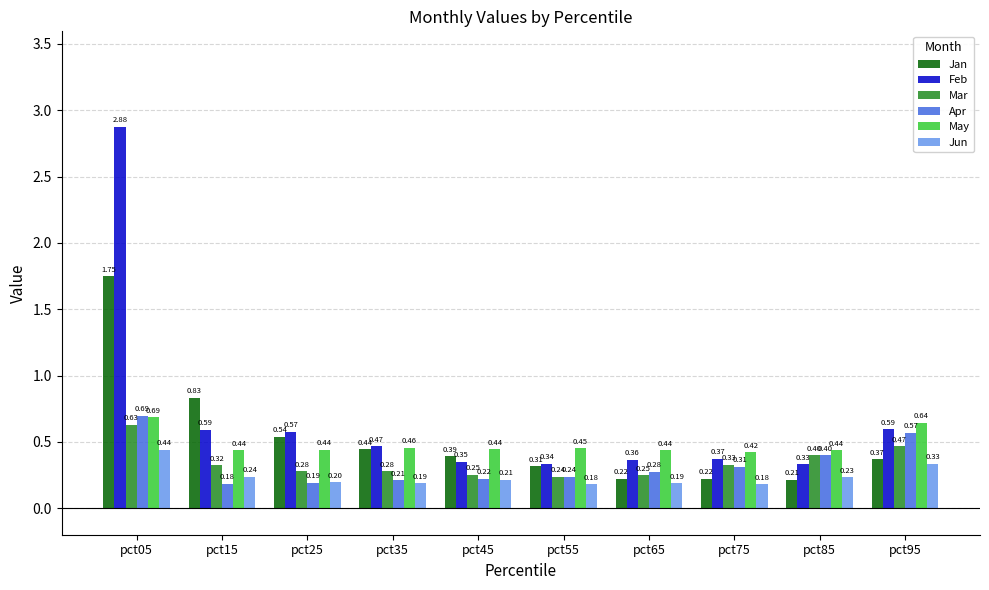

List the labels in order of Apr value, smallest first.

pct15, pct25, pct35, pct45, pct55, pct65, pct75, pct85, pct95, pct05